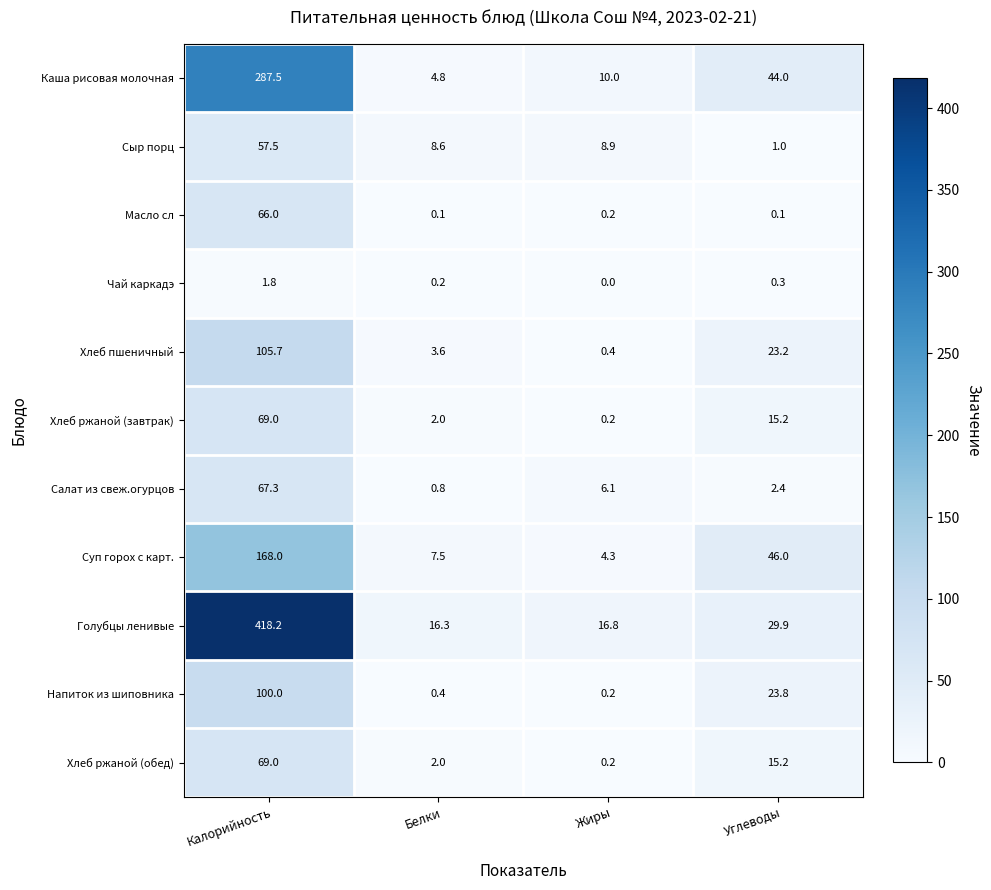

What is the difference between the maximum and second lowest values in the Хлеб ржаной (обед) series?

67.0